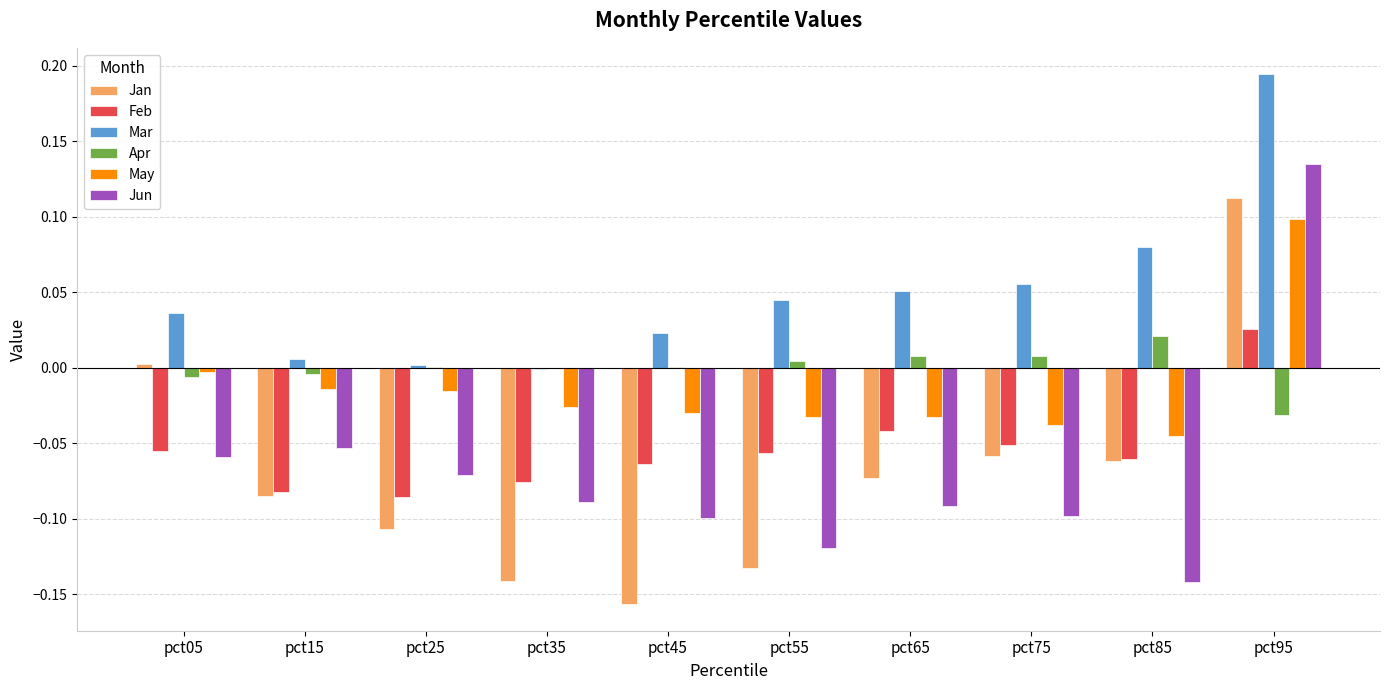

Which series changed the most between pct55 and pct75?

Jan